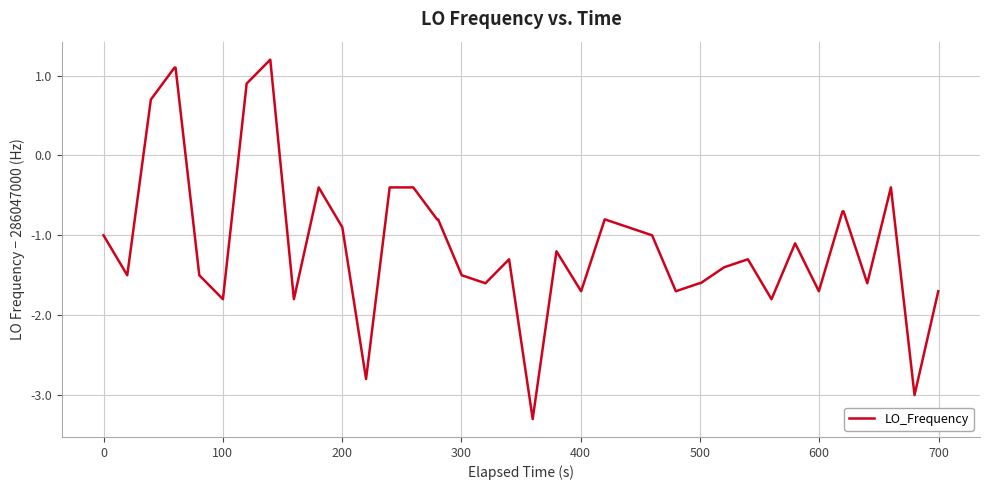

True or false: there are more than 2 points higher than both neighbors.

True